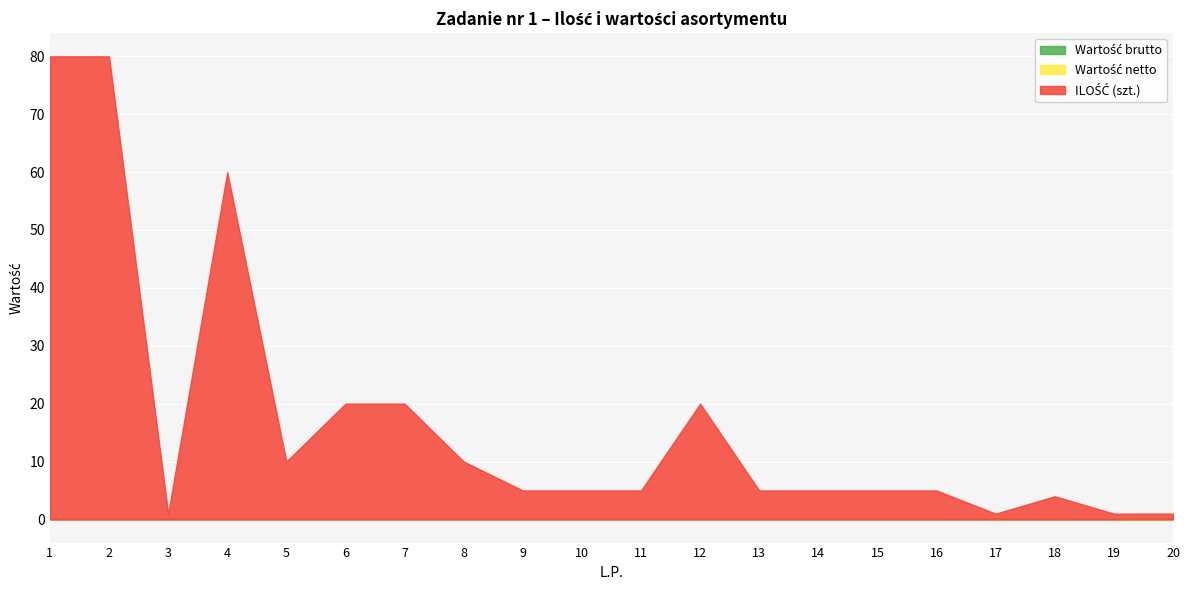

Reading left to right, transcribe all the data shown in this chart.

Wartość brutto: 0	0	0	0	0	0	0	0	0	0	0	0	0	0	0	0	0	0	0	0
Wartość netto: 0	0	0	0	0	0	0	0	0	0	0	0	0	0	0	0	0	0	0	0
ILOŚĆ (szt.): 80	80	1	60	10	20	20	10	5	5	5	20	5	5	5	5	1	4	1	1